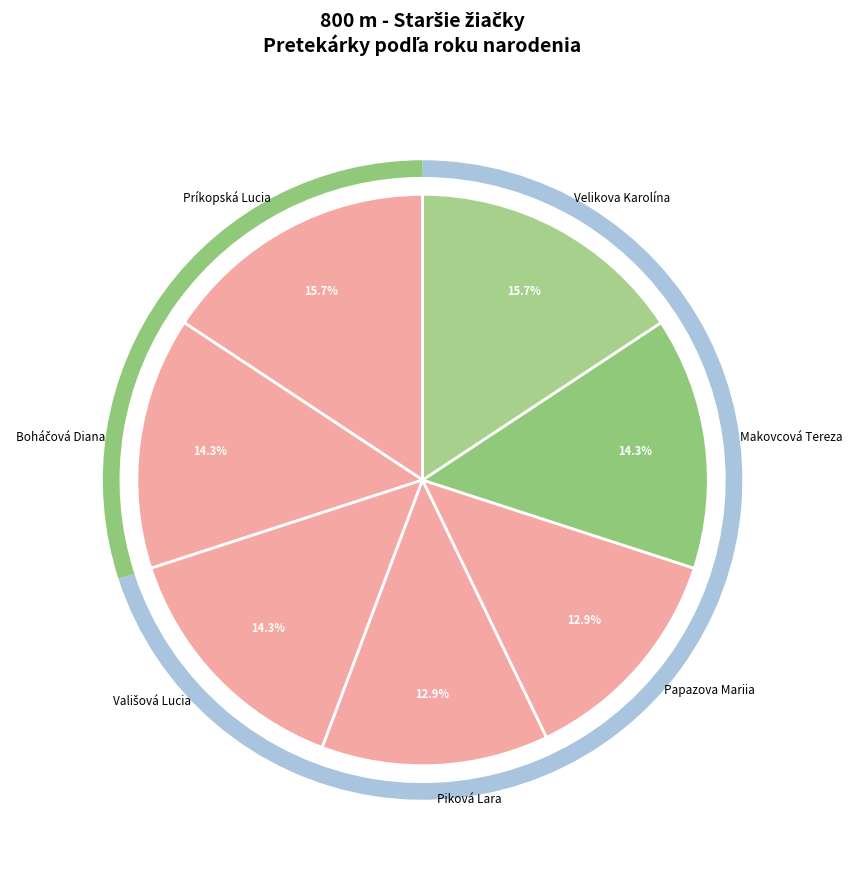

Is Makovcová Tereza the majority of the pie?

No